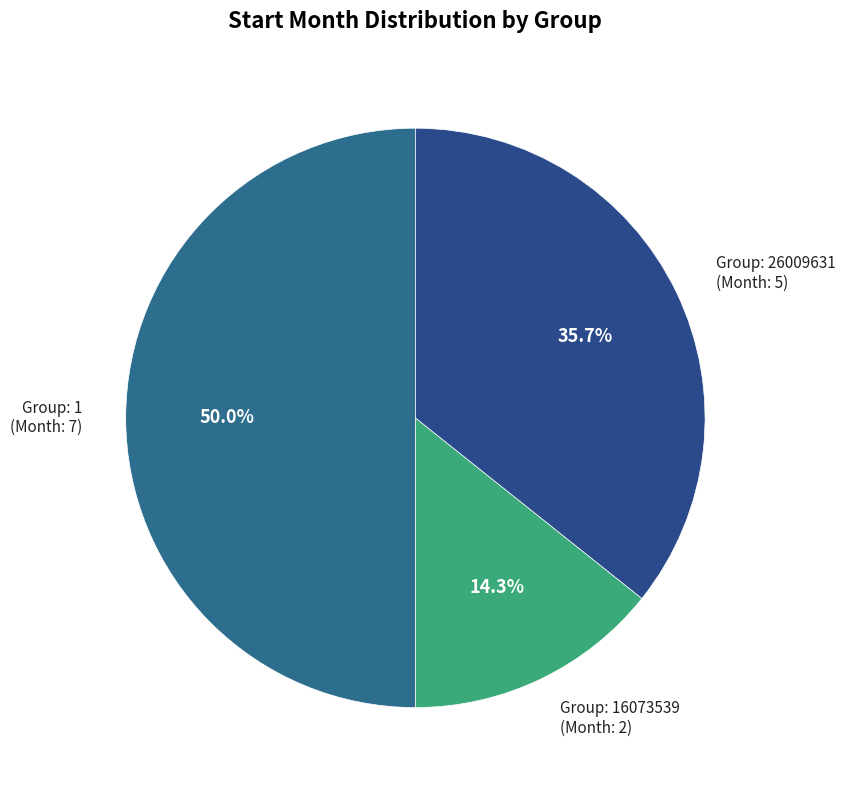

Count the number of slices in the pie.

3